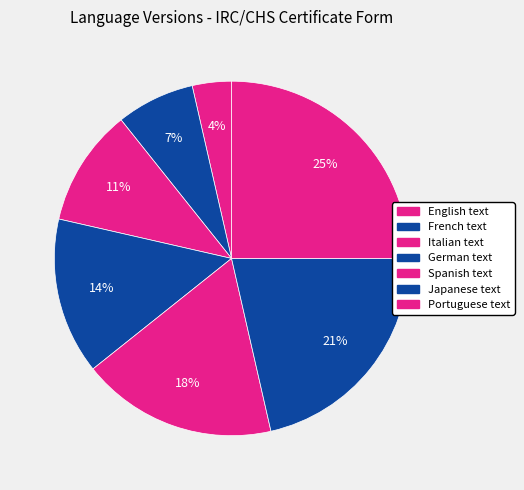

Between Japanese text and Spanish text, which is larger?

Japanese text